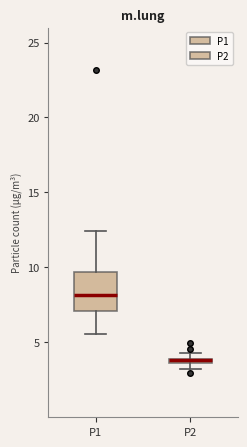

Which box's median line is the lowest?

P2